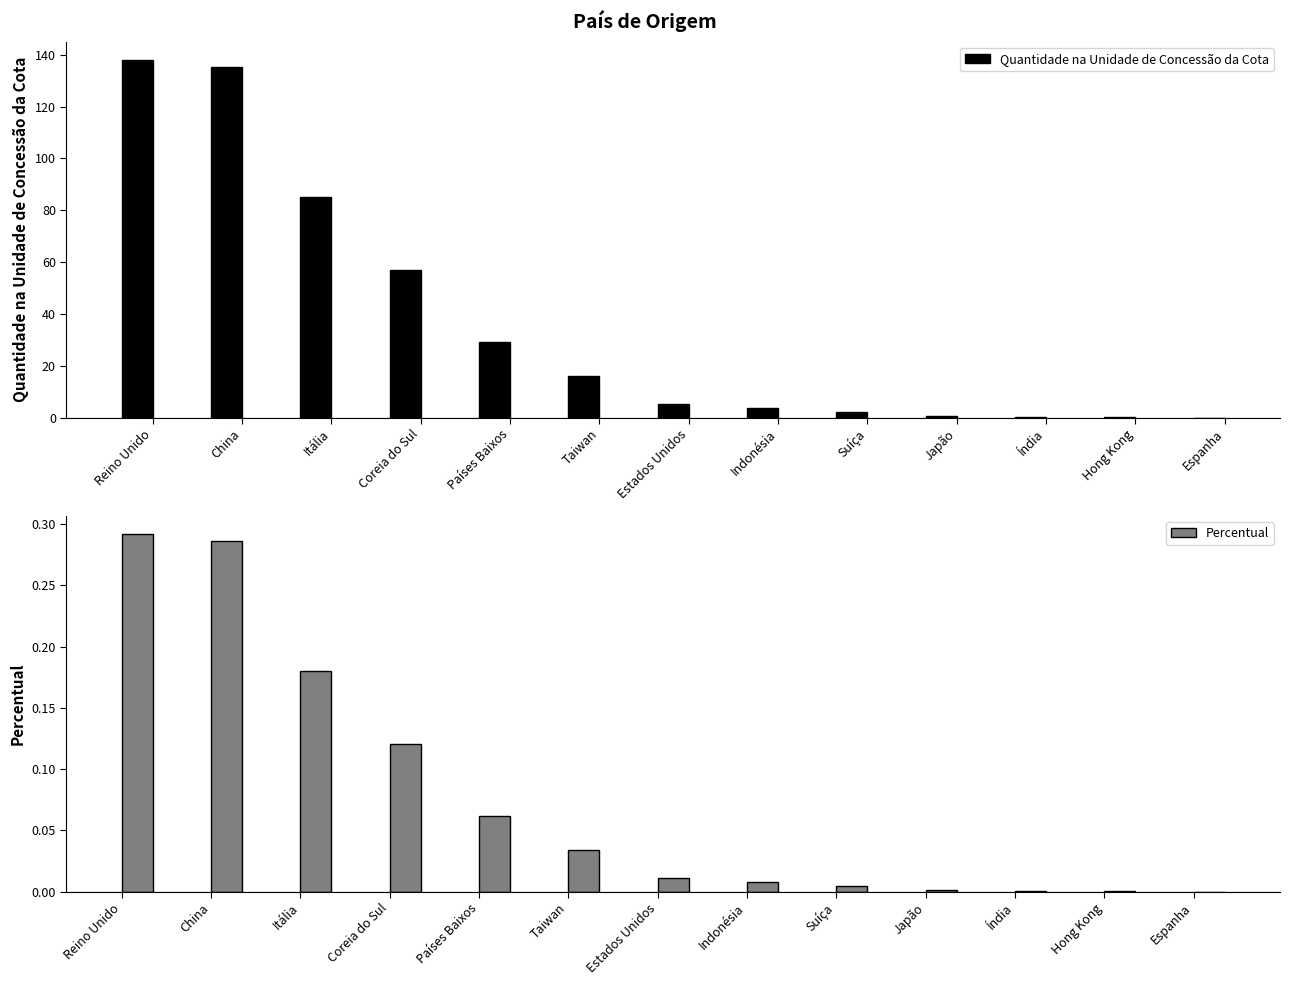

List the labels in order of Quantidade na Unidade de Concessão da Cota value, smallest first.

Espanha, Hong Kong, Índia, Japão, Suíça, Indonésia, Estados Unidos, Taiwan, Países Baixos, Coreia do Sul, Itália, China, Reino Unido